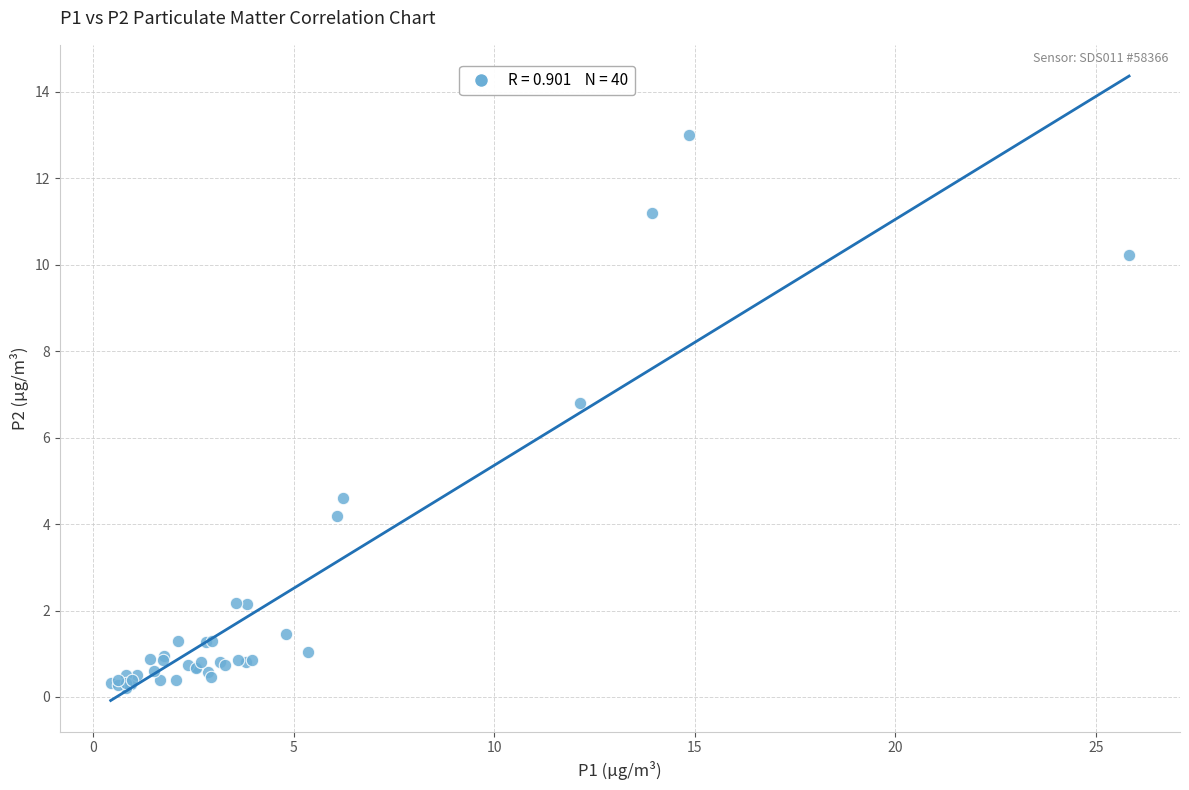

What Y value in the scatter plot is closest to 6?

6.8